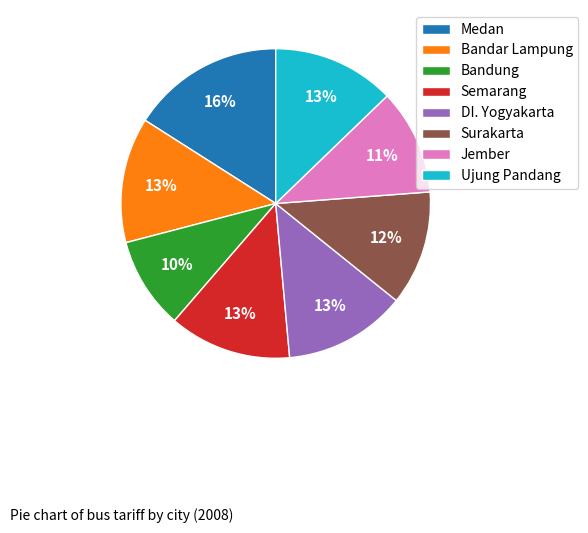

Is Bandar Lampung the majority of the pie?

No